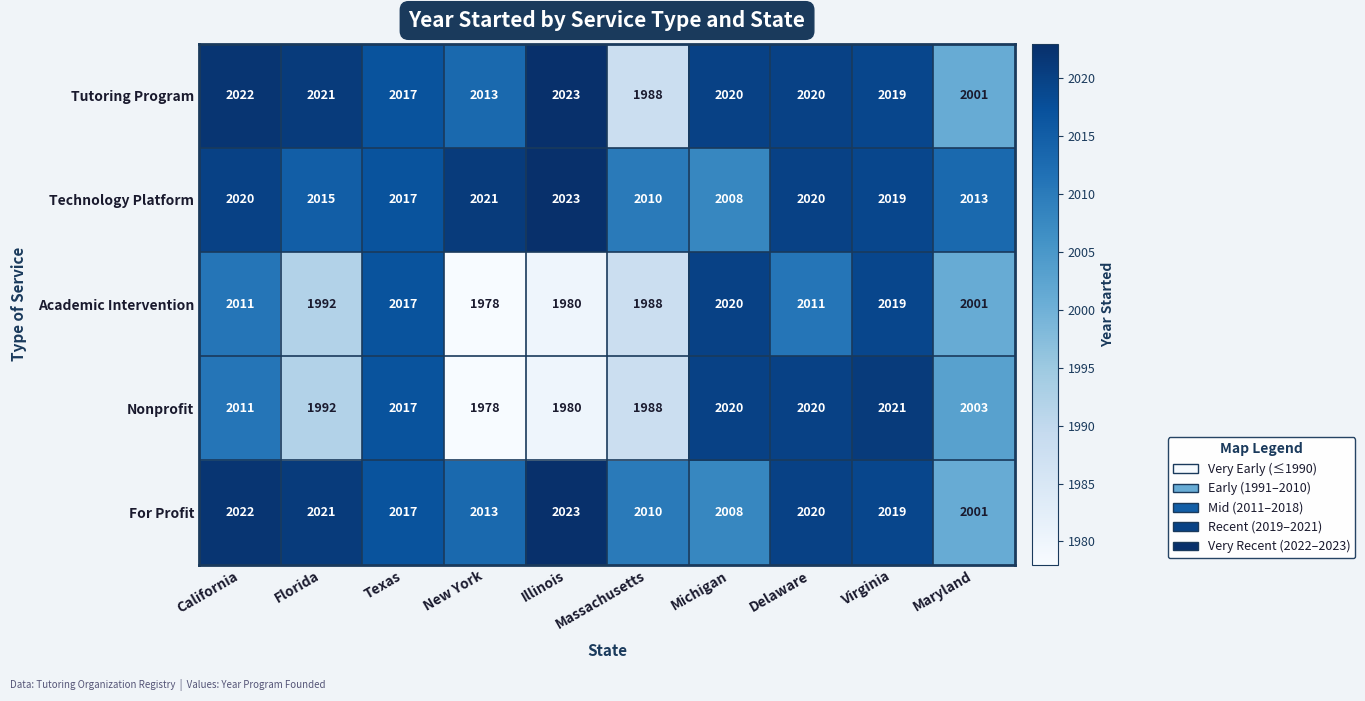

The value of Technology Platform at Maryland is 645. True or false?

False